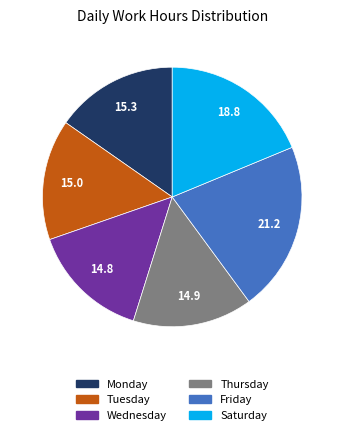

How many segments does this pie chart have?

6